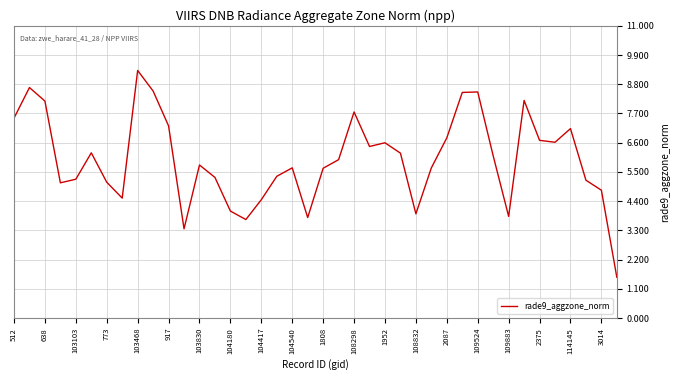

What is the minimum value shown in the chart?

1.5